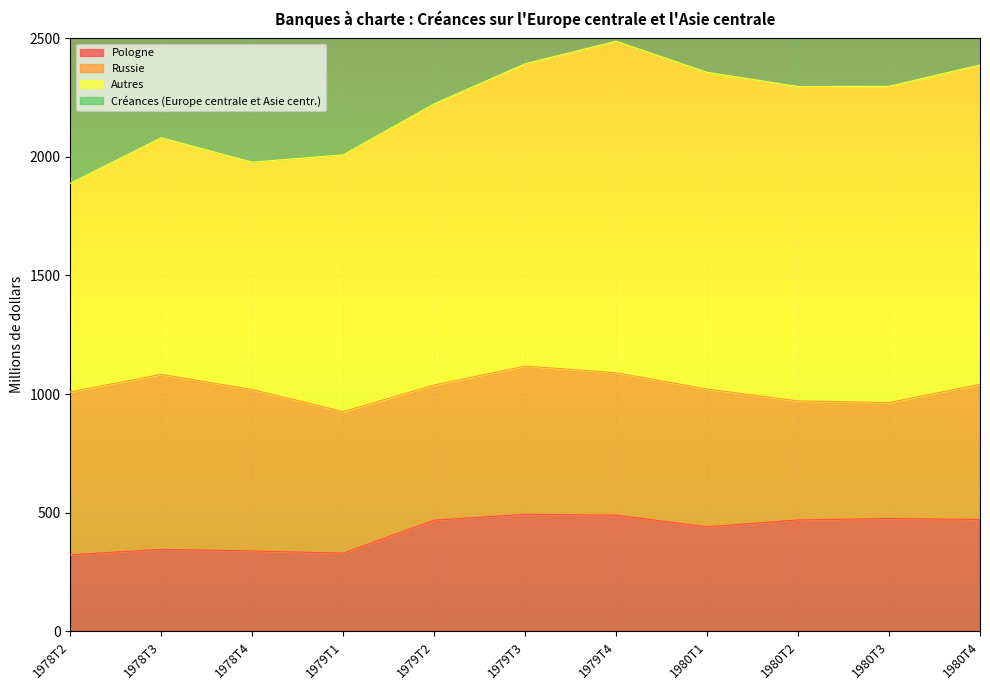

What is the total value across all series at 1980T3?

5071